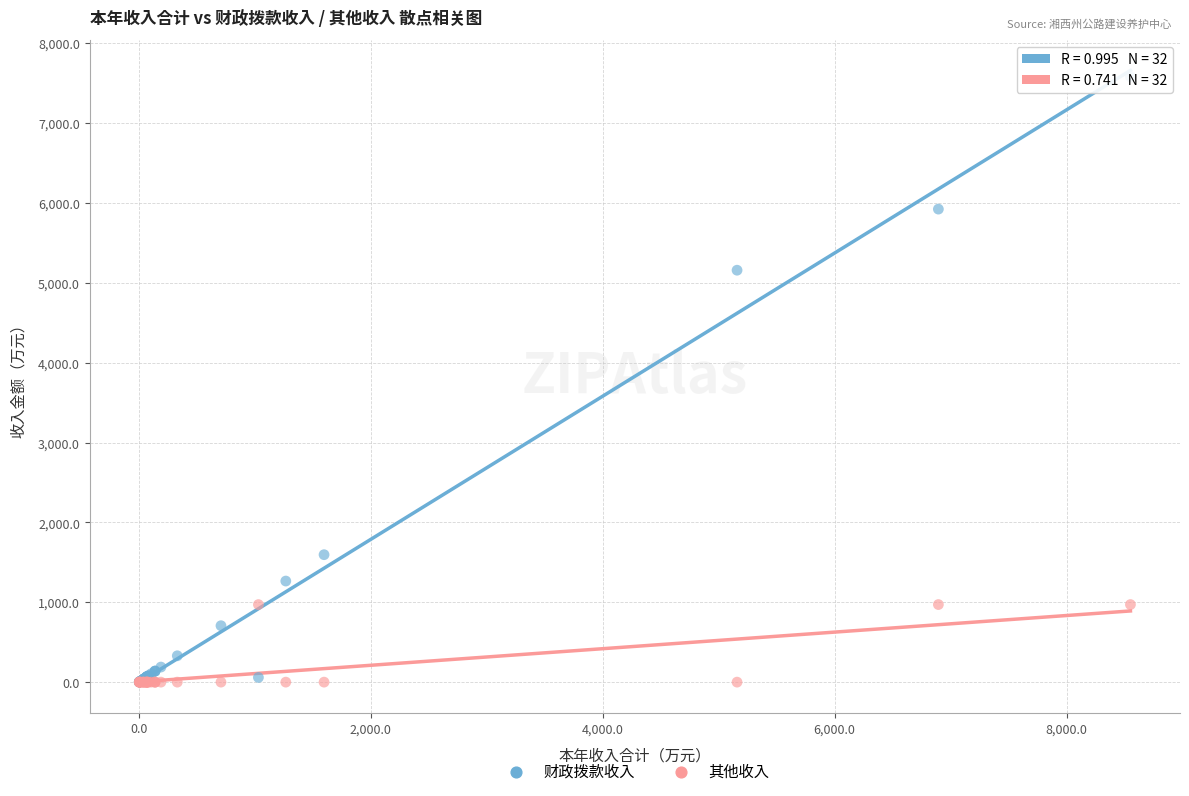

In the 财政拨款收入 series, what Y value is closest to 3790?

5157.9